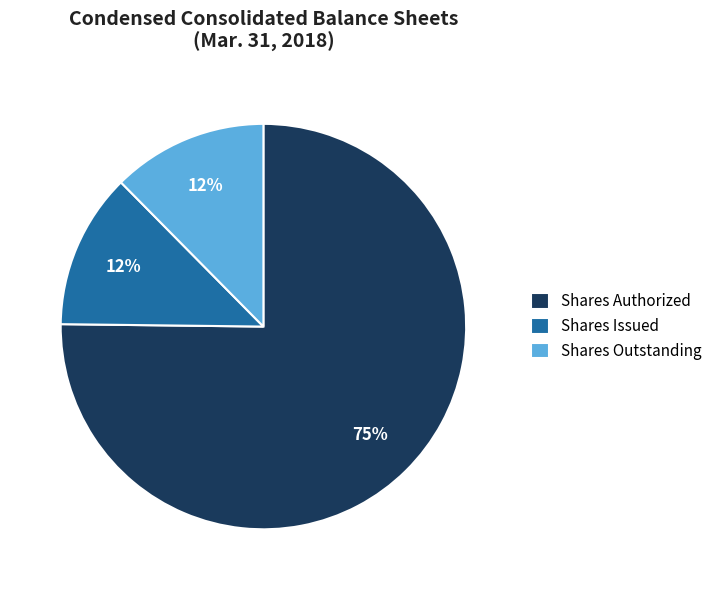

To the nearest percent, what is the combined percentage of Shares Authorized and Shares Issued?

88%